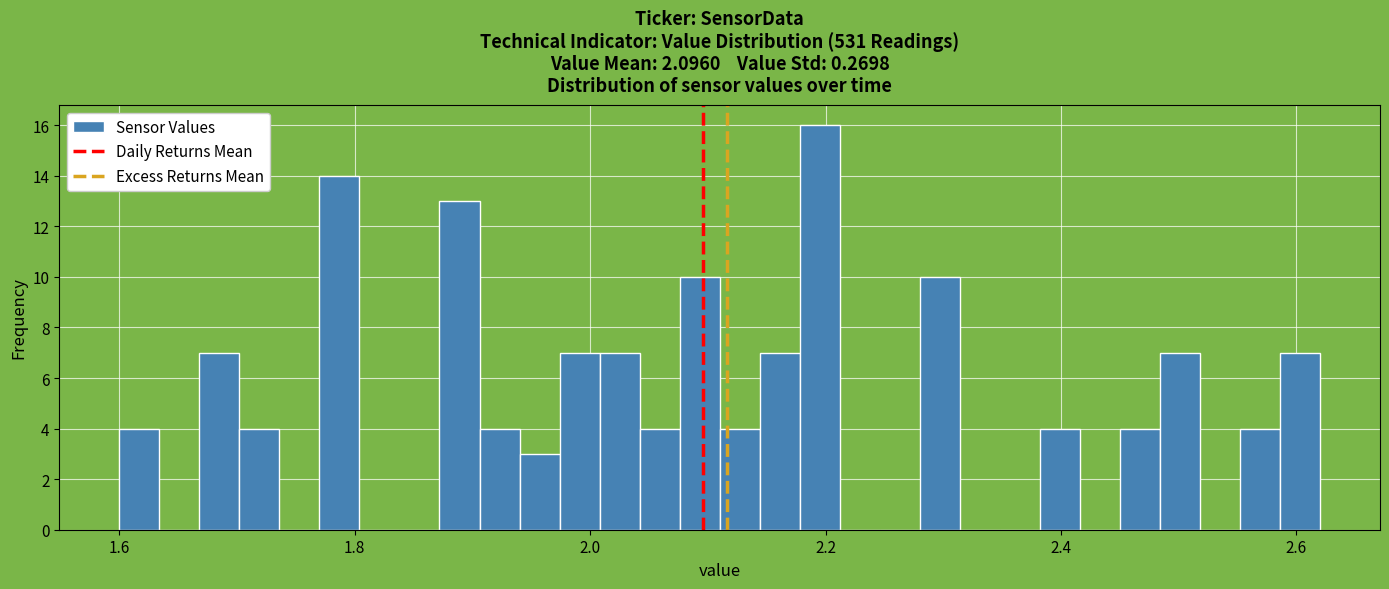

Around what value on the x-axis is the tallest bar? Give the approximate position of its centre, as read against the axis.

2.20